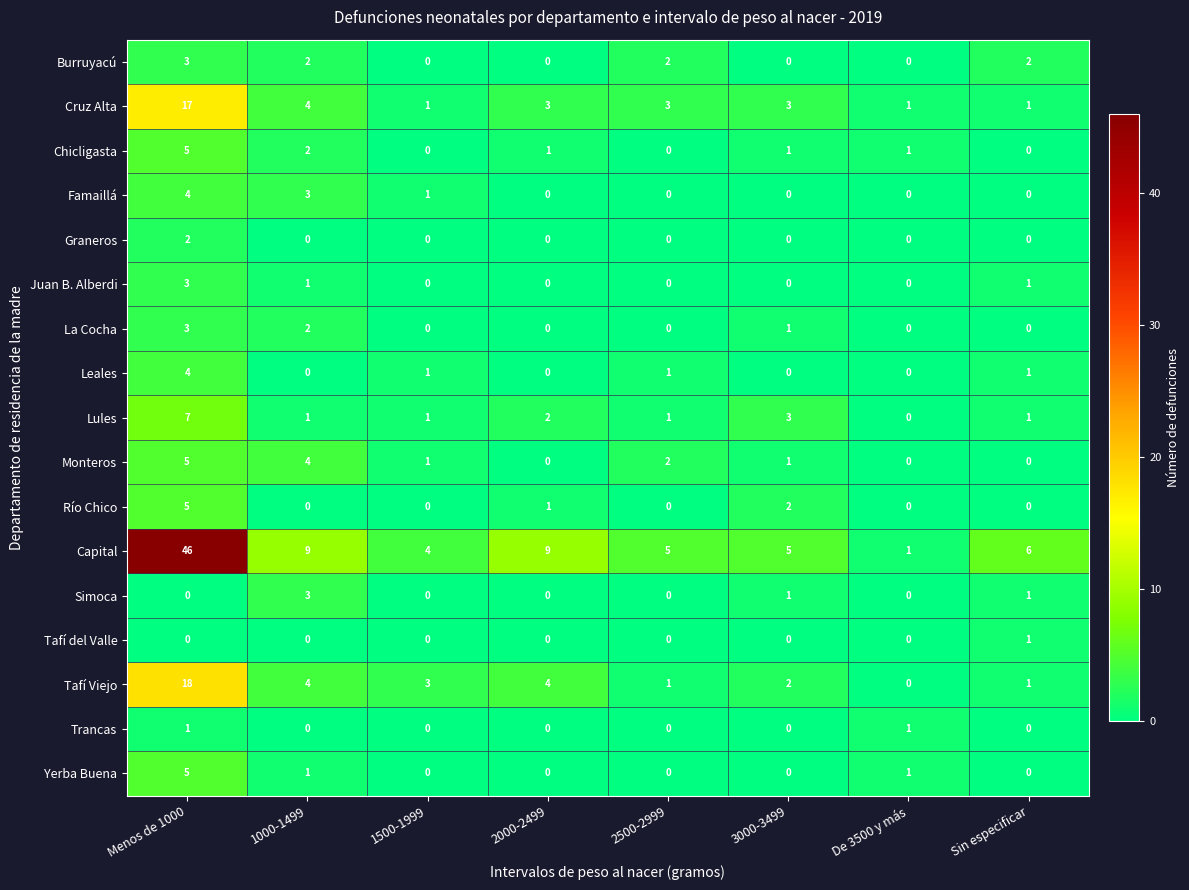

What is the difference between the highest and lowest values at De 3500 y más?

1